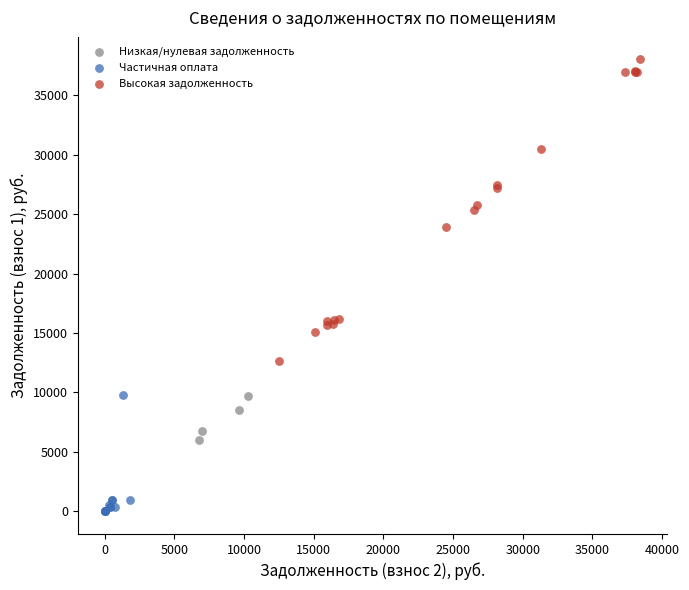

Which series has the largest Y range (max minus min)?

Высокая задолженность